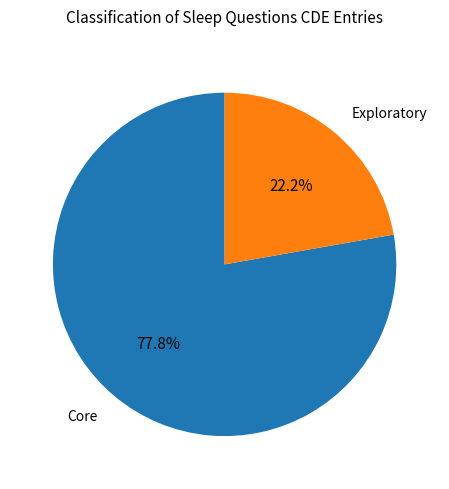

Does any single category account for the majority?

Yes